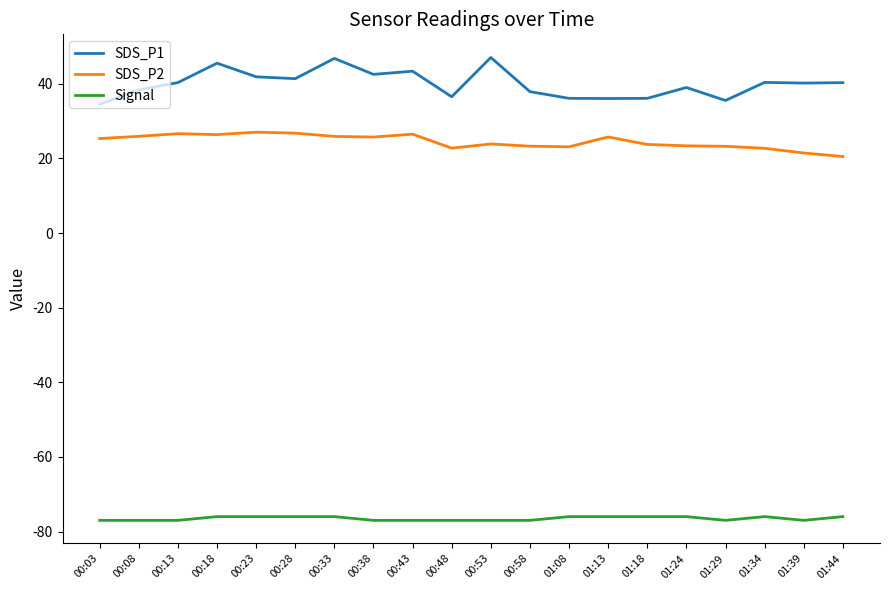

What is the difference between the maximum and minimum values in the SDS_P2 series?

6.5